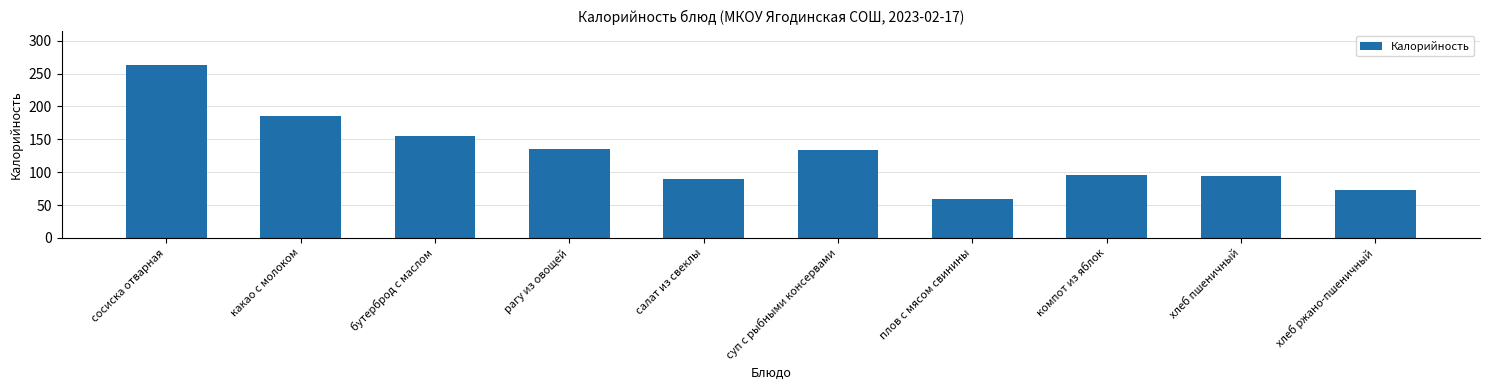

What is the average value?

128.2